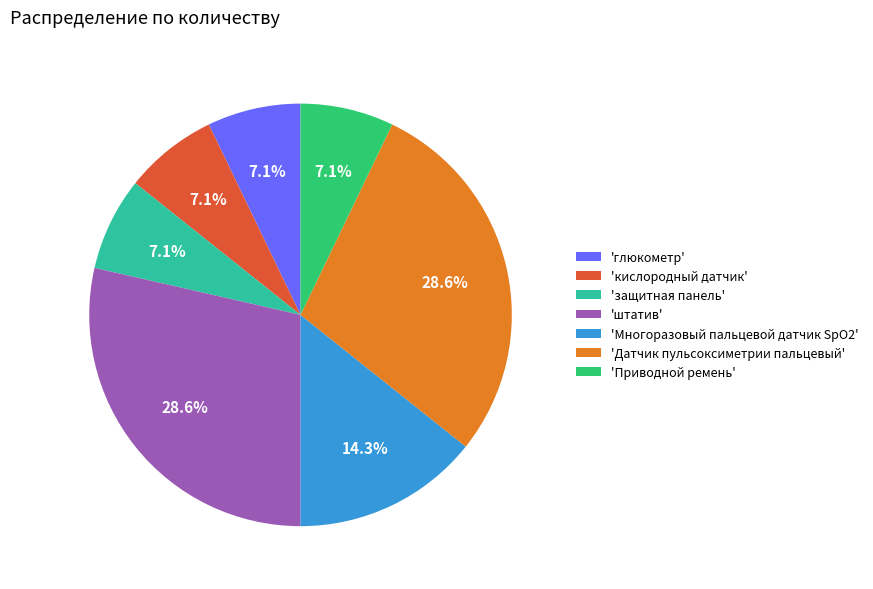

What percentage is NOT represented by 'Многоразовый пальцевой датчик SpO2'?

85.7%